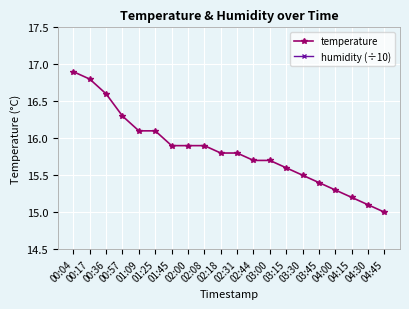

What is the sum of all temperature values?

316.6